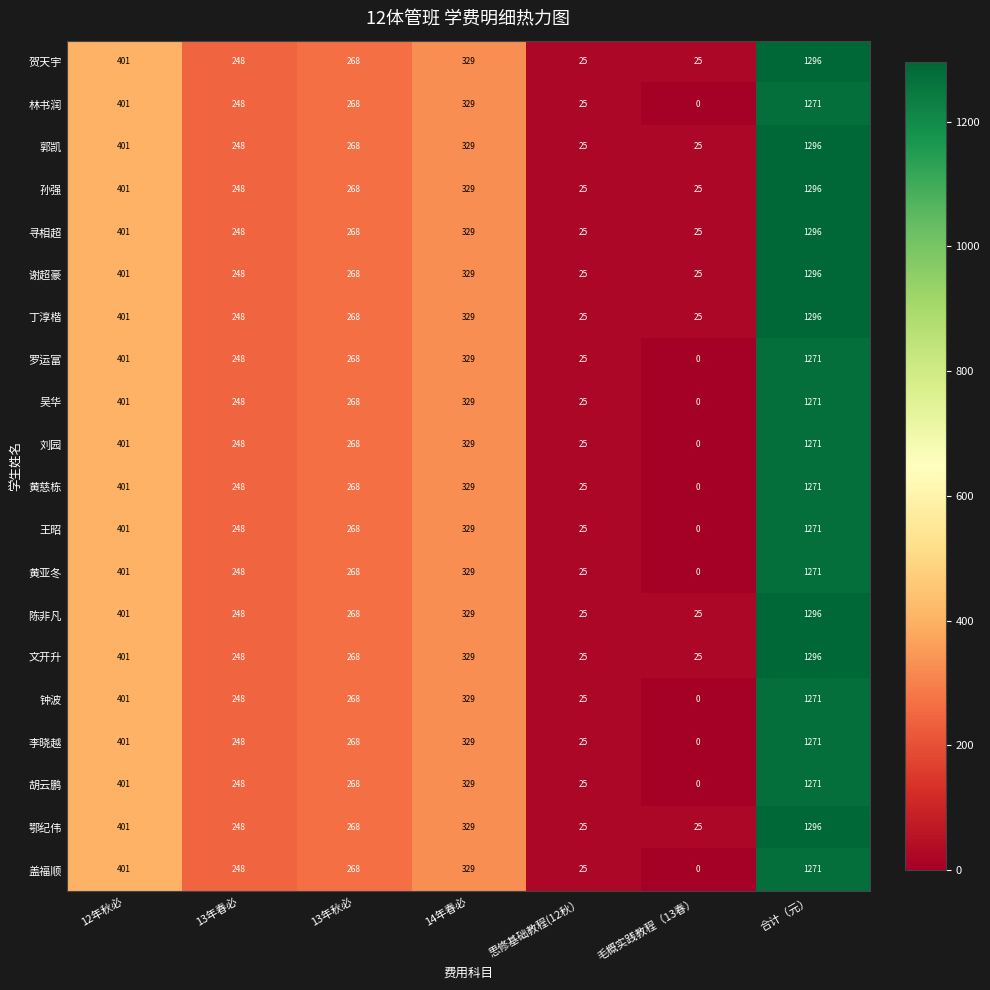

At which category is the sum across all series the highest?

合计（元）